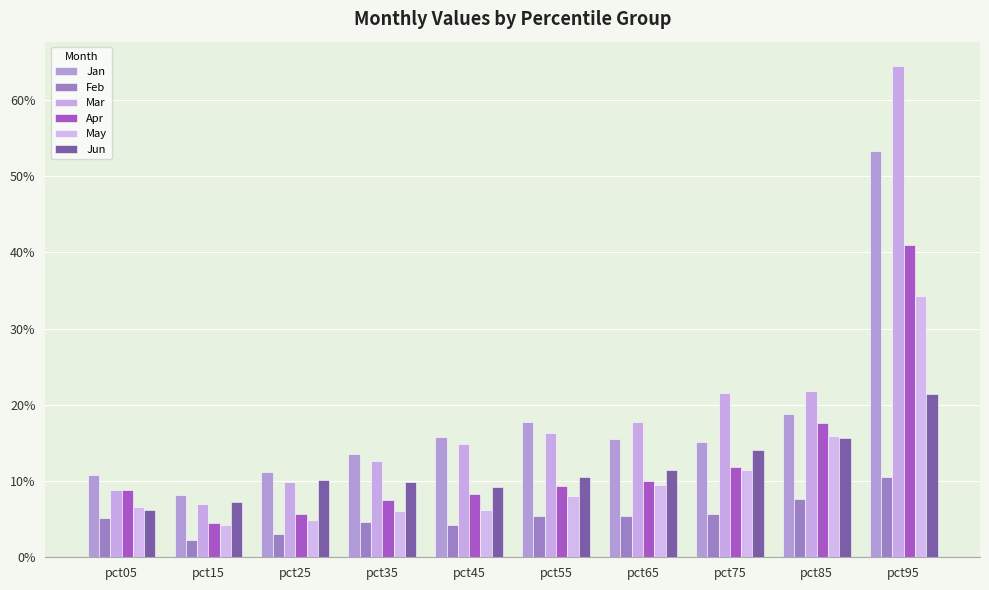

What is the minimum value for Mar?

0.1